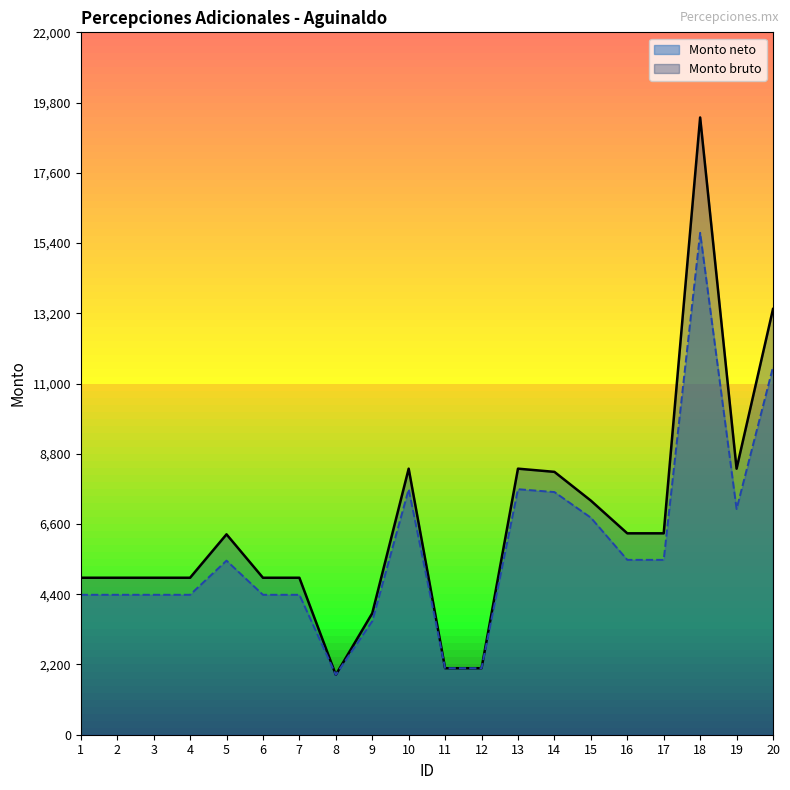

How many lines are shown in the chart?

2